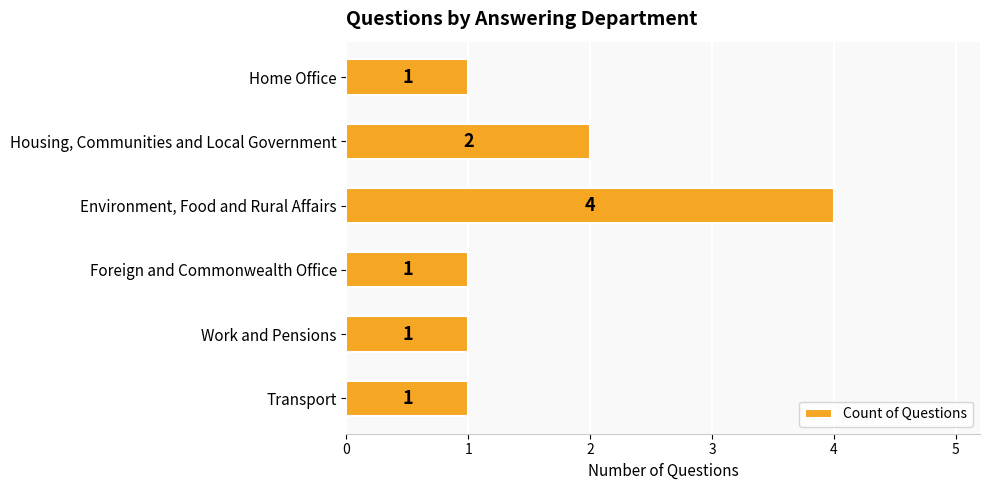

What is the change in value from Environment, Food and Rural Affairs to Home Office?

-3